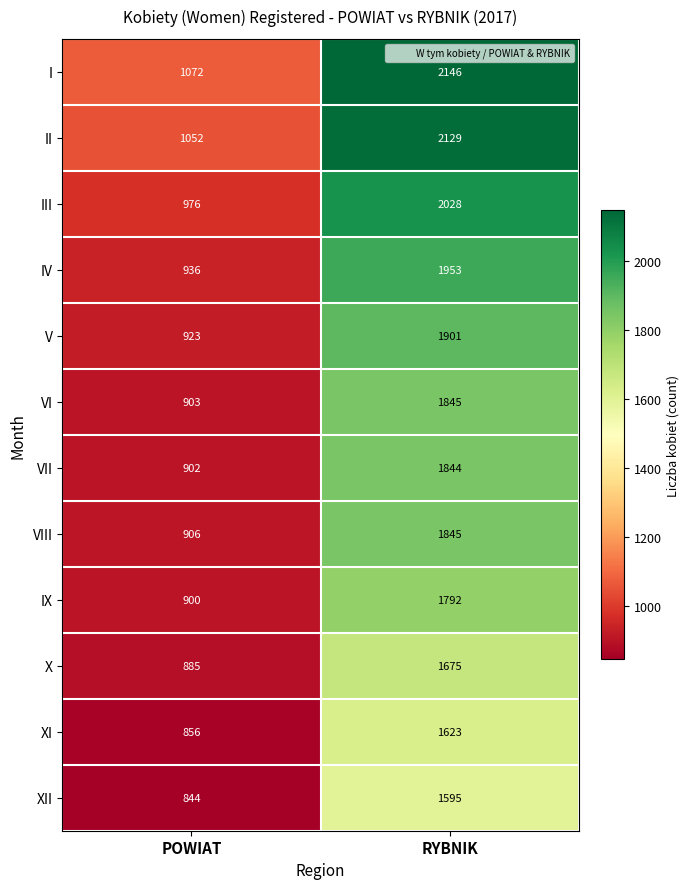

What is the average value of the X series?

1280